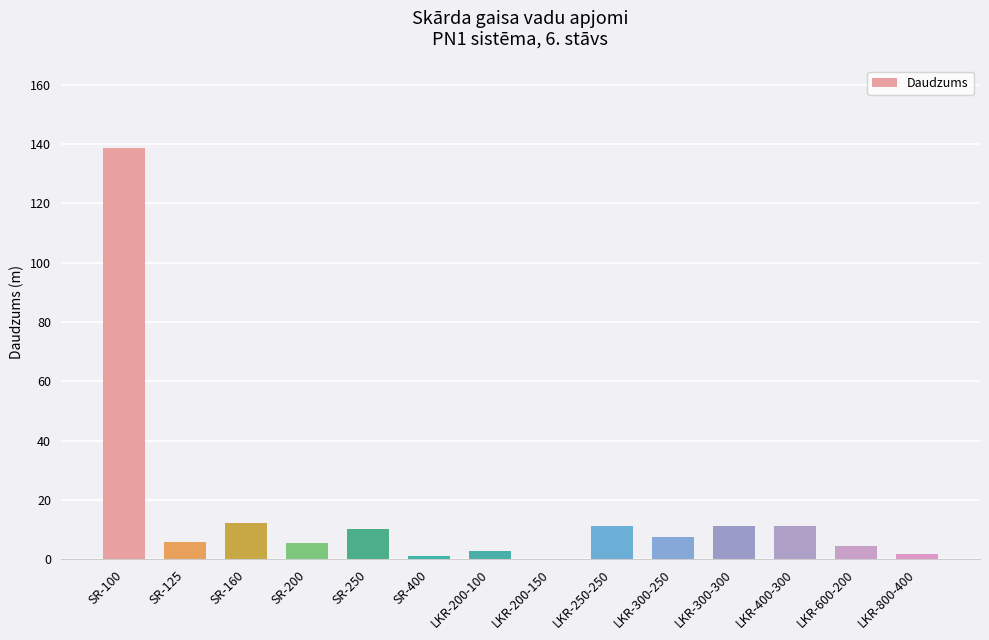

What is the difference between the values at SR-200 and SR-250?

4.6